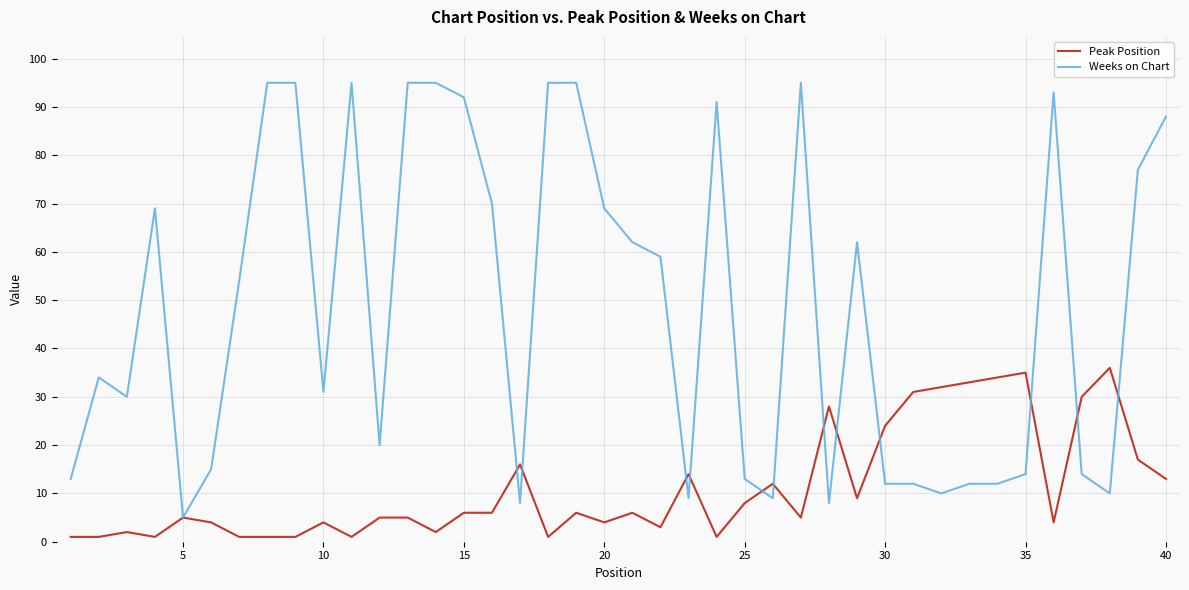

Which series has the largest total across all categories?

Weeks on Chart